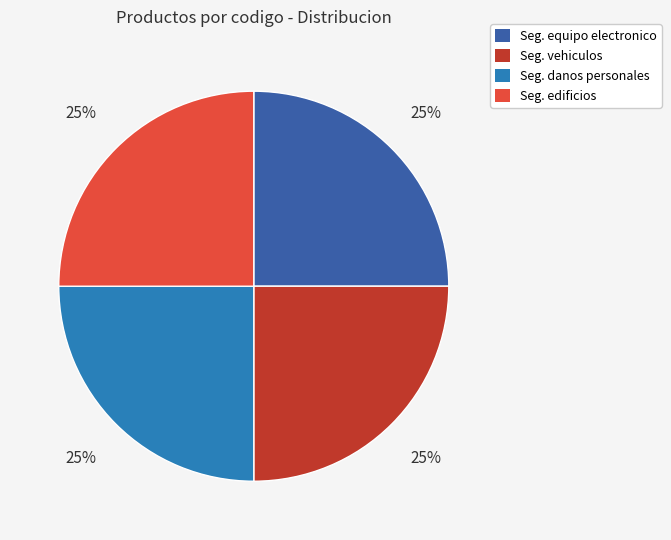

Is there any slice that represents more than half of the pie?

No